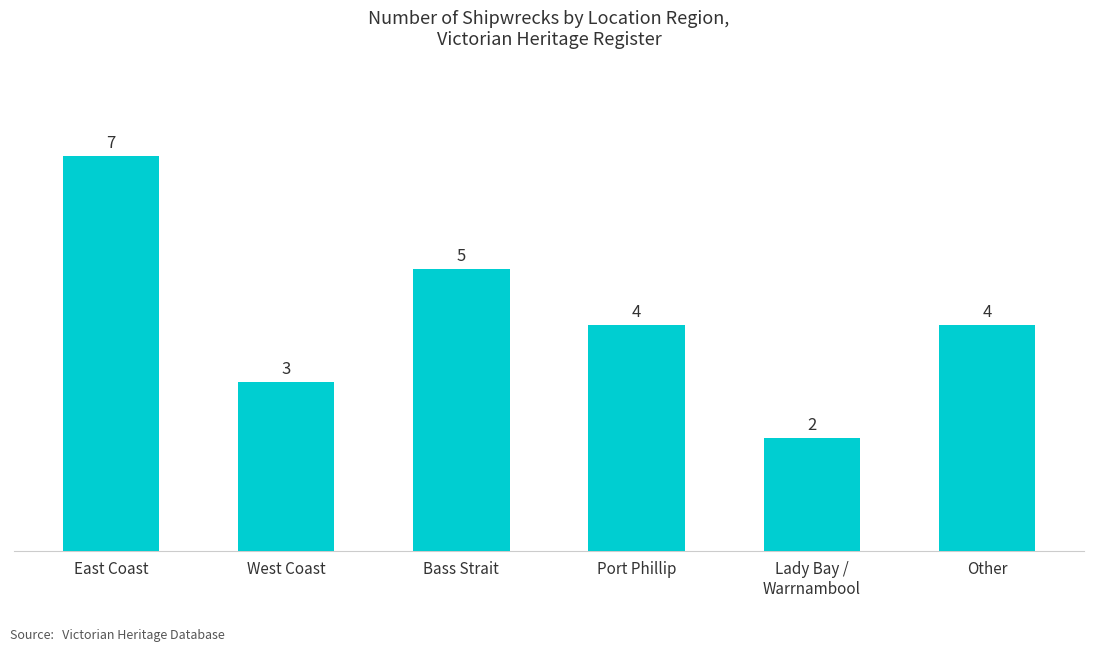

Which label corresponds to the smallest value in the chart?

Lady Bay /
Warrnambool